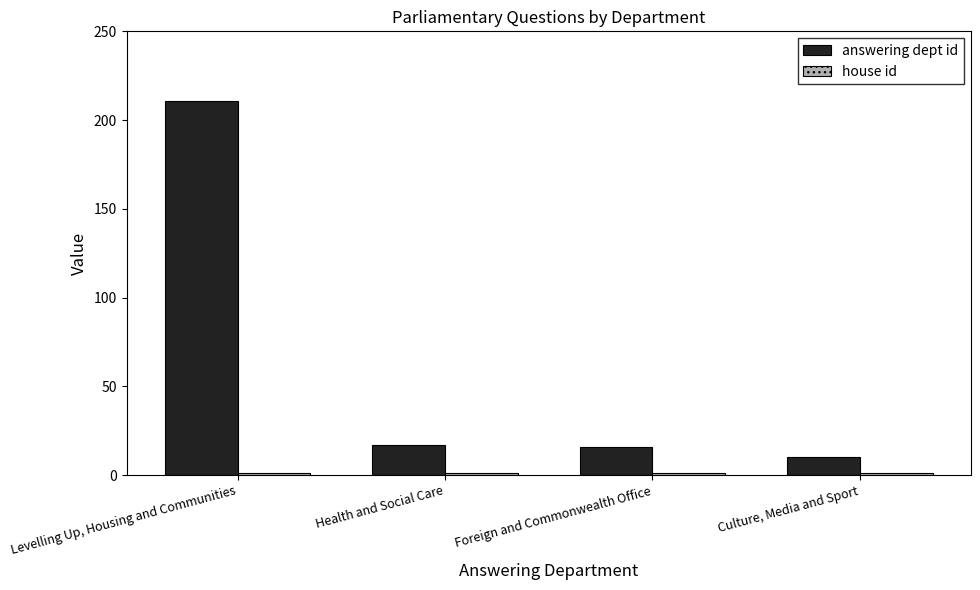

Which series has the largest range (max minus min)?

answering dept id